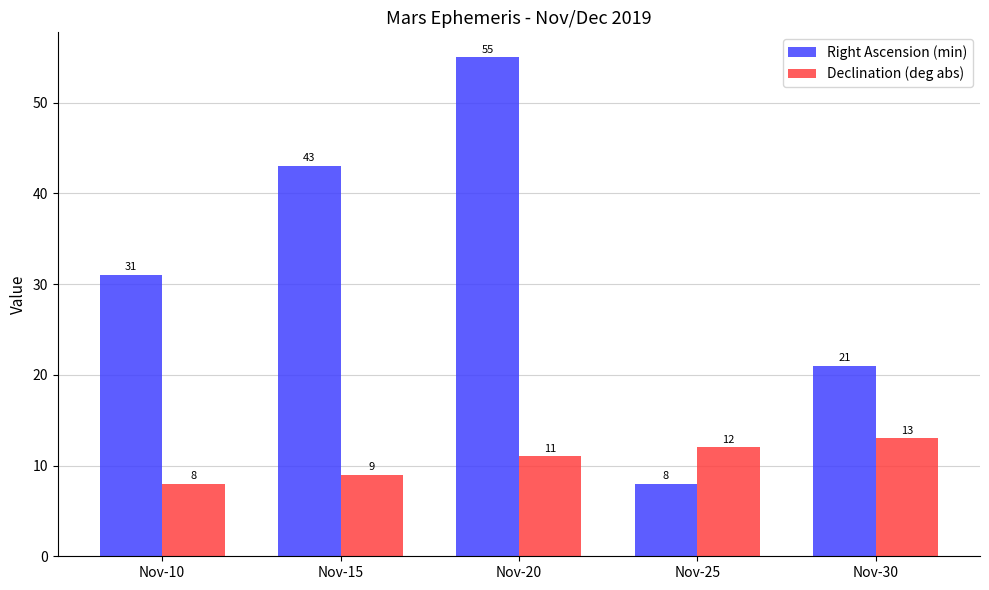

Reading right to left, what are all the values shown in this chart?

Right Ascension (min): Nov-30=21	Nov-25=8	Nov-20=55	Nov-15=43	Nov-10=31
Declination (deg abs): Nov-30=13	Nov-25=12	Nov-20=11	Nov-15=9	Nov-10=8